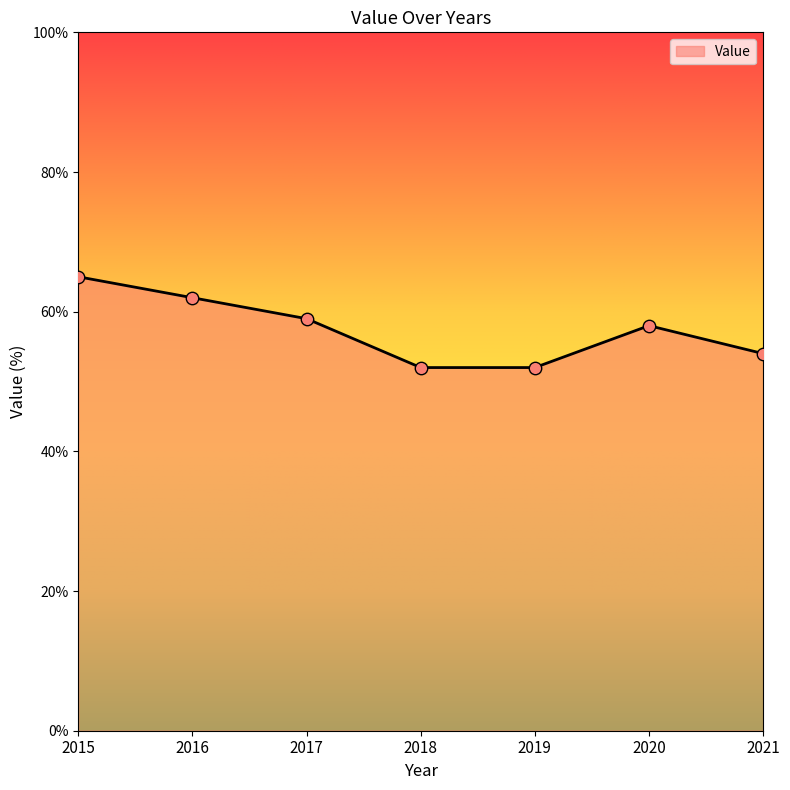

Is this an area chart (filled region under the line)?

Yes